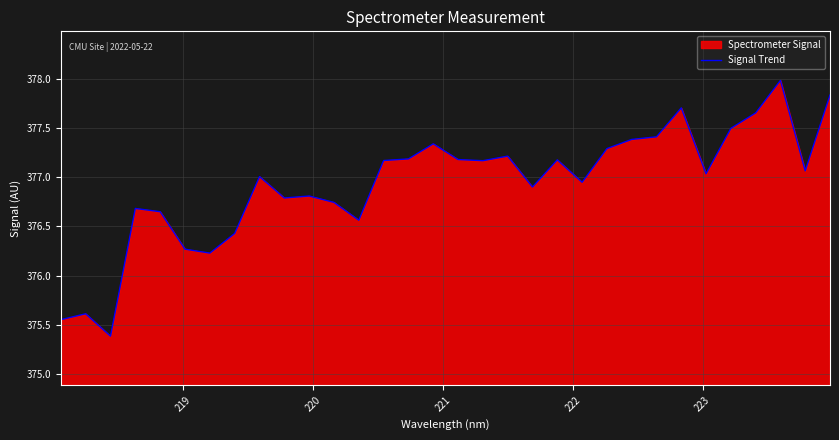

What is the sum of all values?

12061.9